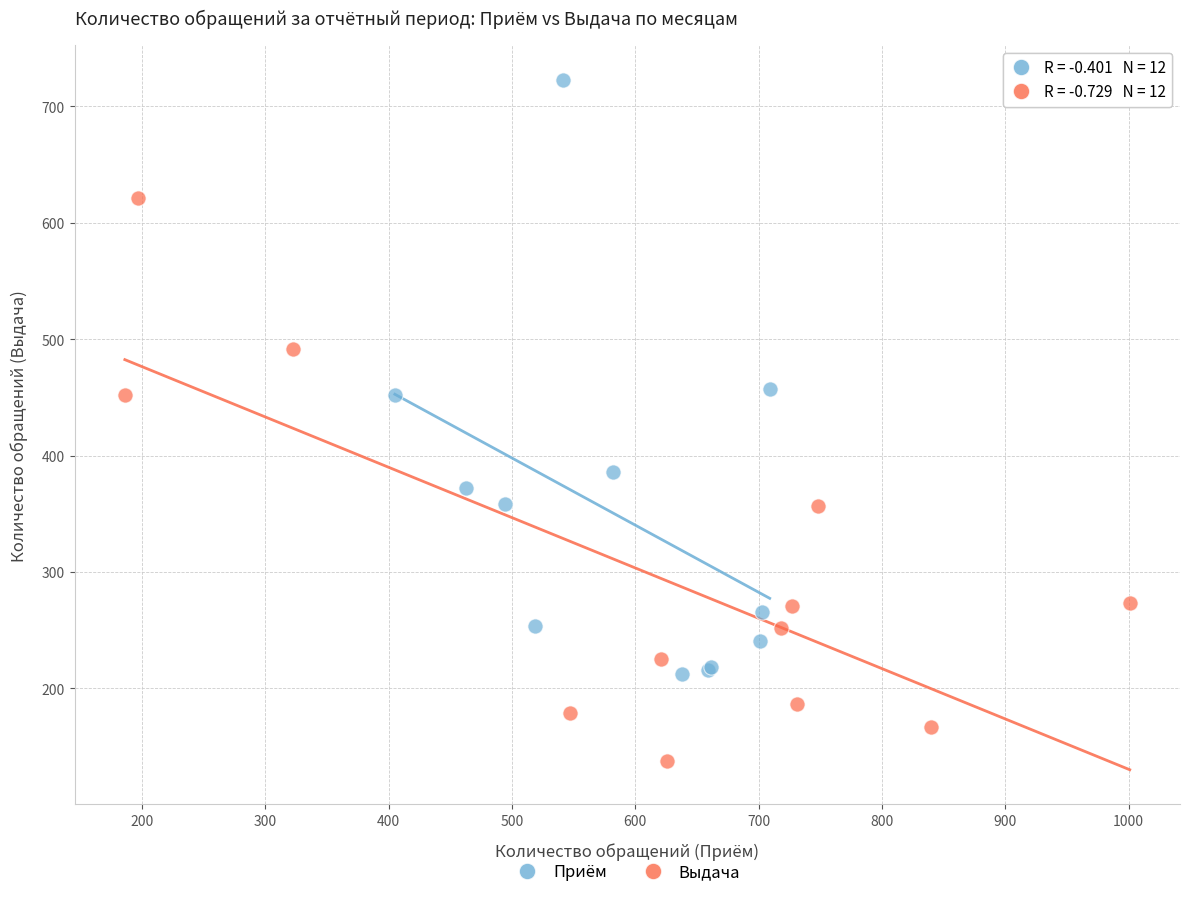

Which series reaches the maximum Y coordinate?

Приём